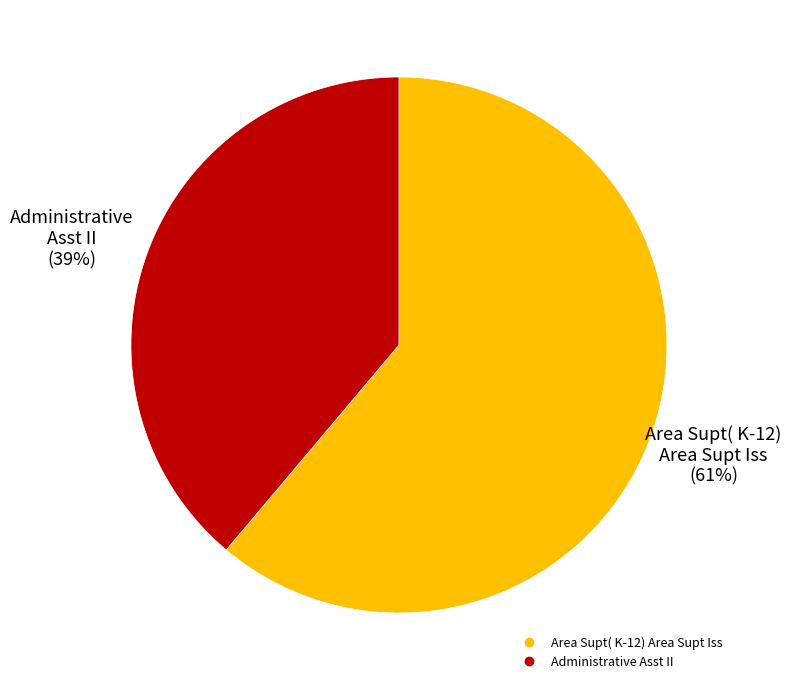

To the nearest percent, what is the difference between the Administrative Asst II and Area Supt( K-12) Area Supt Iss slice percentages?

22%